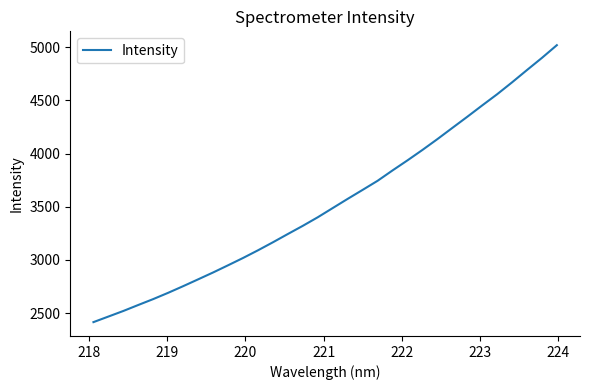

What is the smallest value displayed?

2414.7